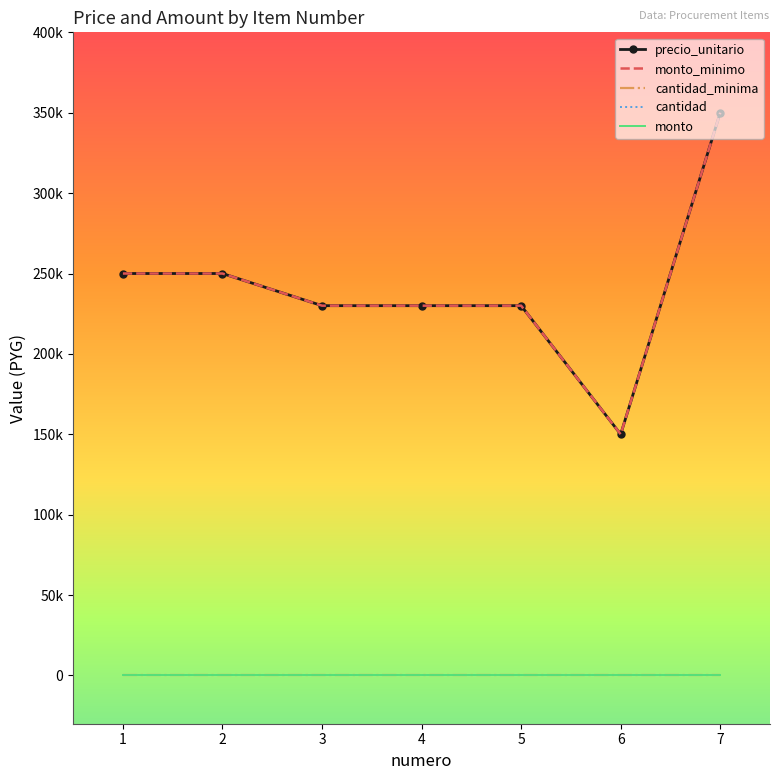

What is the greatest value displayed?

350000